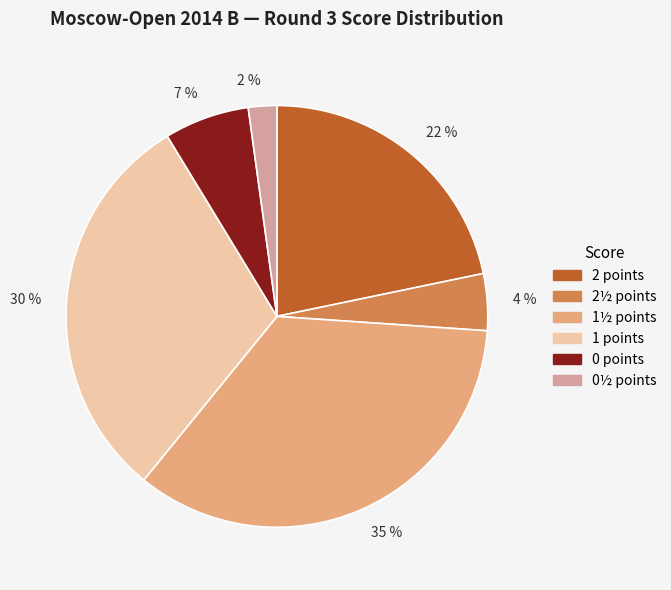

Rank the categories by value from highest to lowest.

35 %, 30 %, 22 %, 7 %, 4 %, 2 %